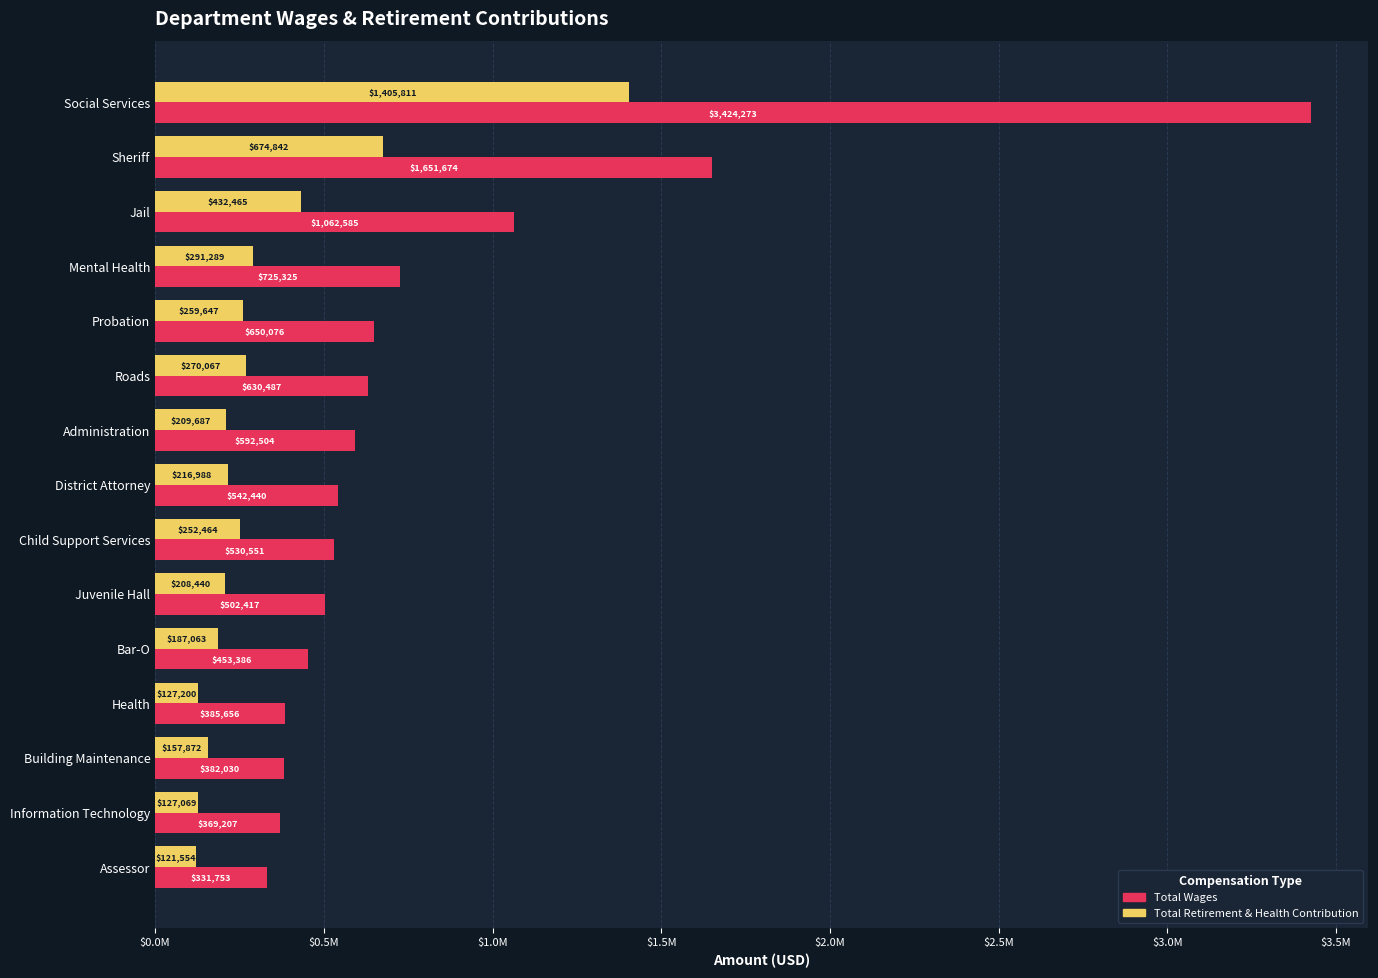

List the labels in order of Total Wages value, largest first.

Social Services, Sheriff, Jail, Mental Health, Probation, Roads, Administration, District Attorney, Child Support Services, Juvenile Hall, Bar-O, Health, Building Maintenance, Information Technology, Assessor